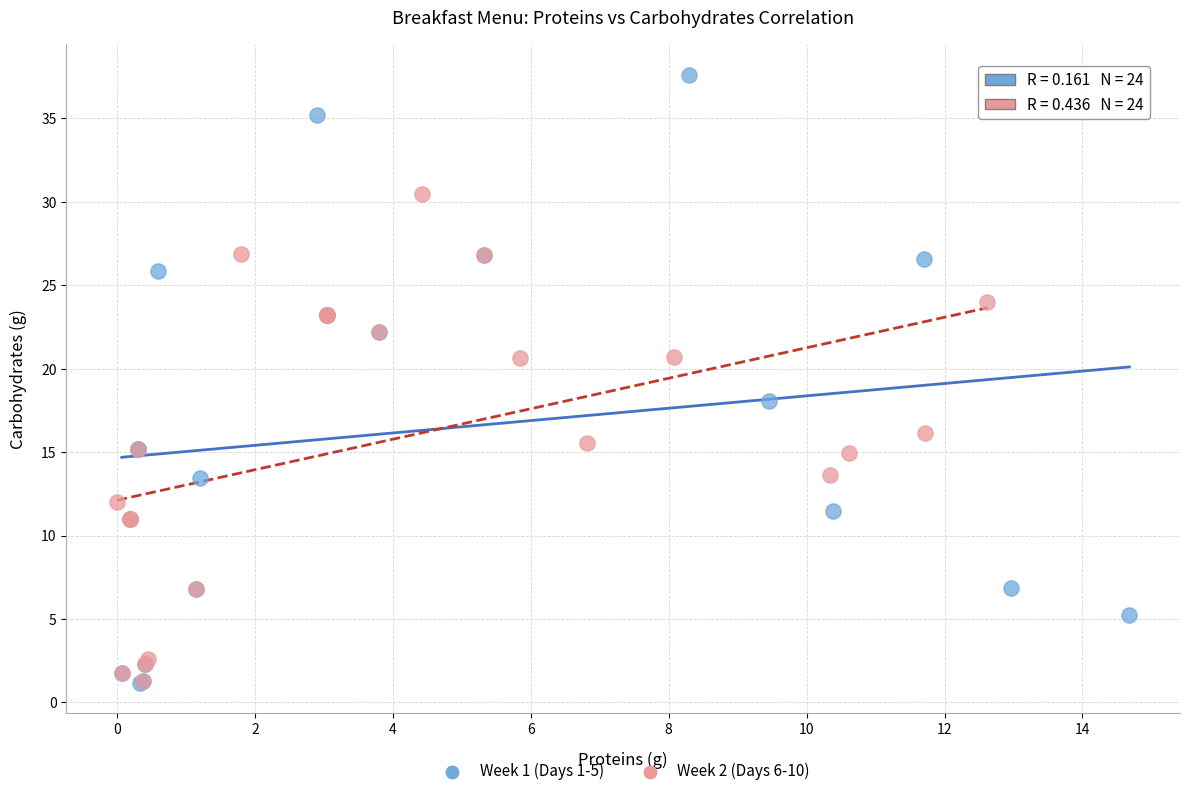

Which series has the largest Y range (max minus min)?

Week 1 (Days 1-5)